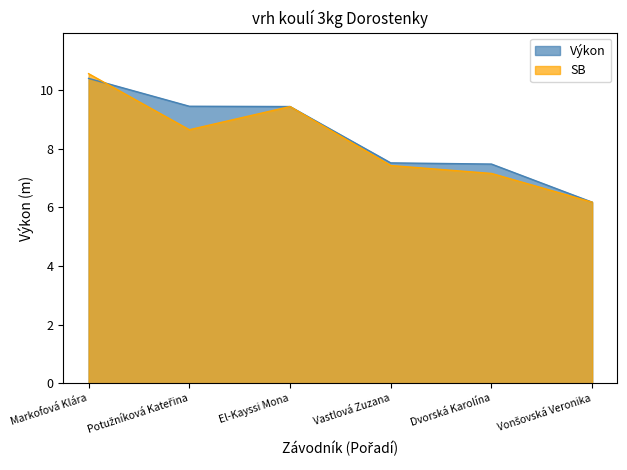

What position from the left is Potužníková Kateřina?

2